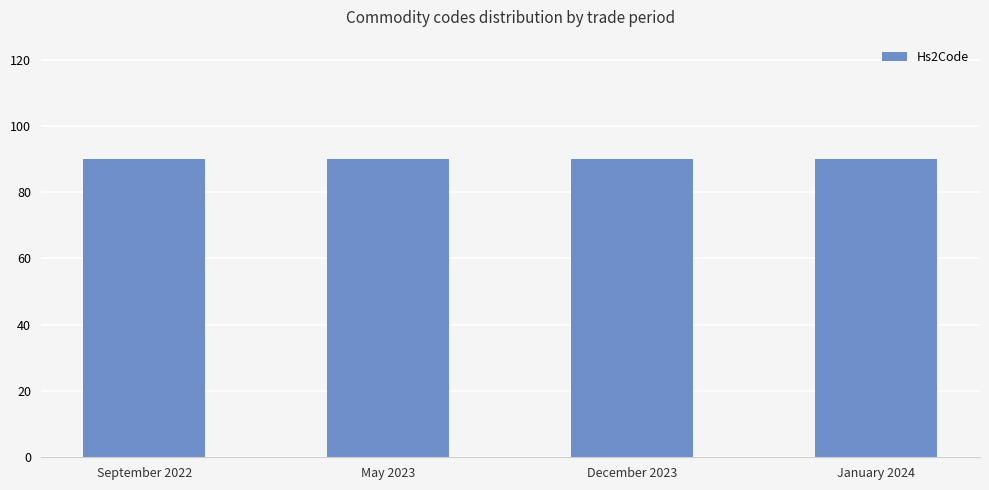

Which label corresponds to the smallest value in the chart?

September 2022